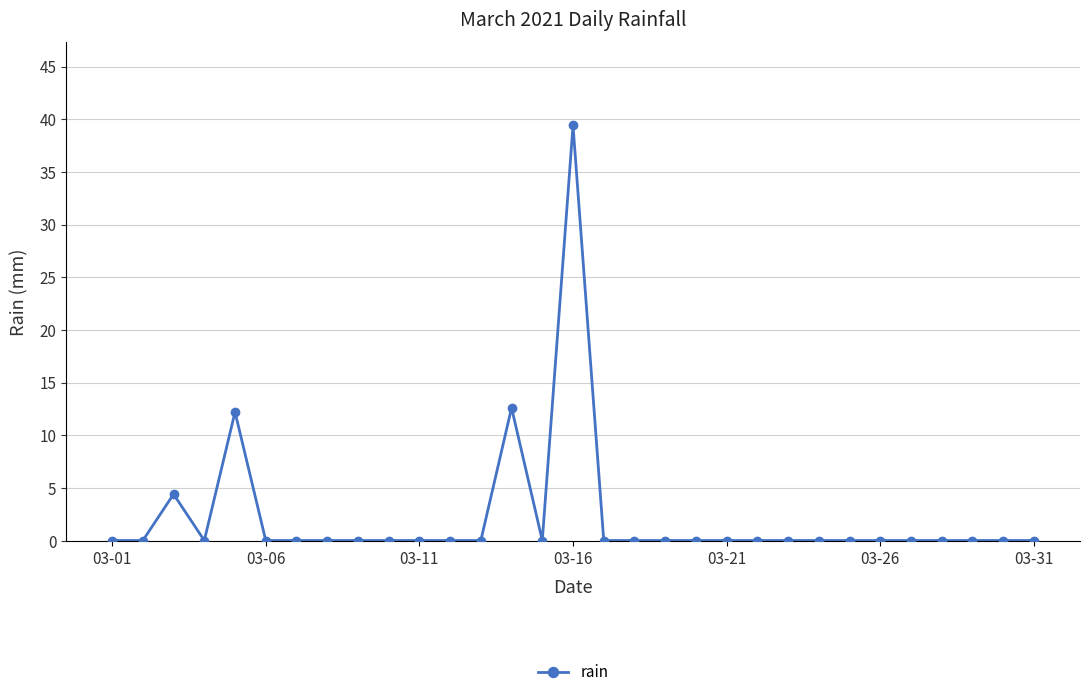

What is the maximum value shown in the chart?

39.4